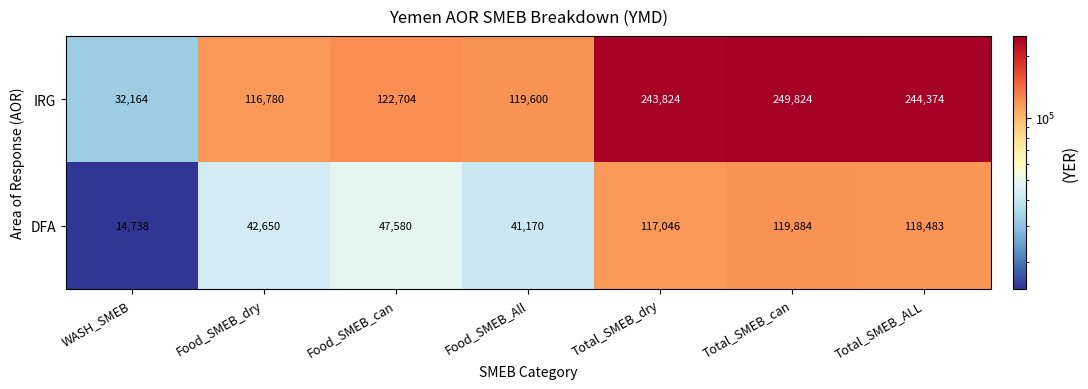

Reading right to left, extract all data points from this chart.

IRG: Total_SMEB_ALL=244374	Total_SMEB_can=249824	Total_SMEB_dry=243824	Food_SMEB_All=119600	Food_SMEB_can=122704	Food_SMEB_dry=116780	WASH_SMEB=32164
DFA: Total_SMEB_ALL=118483	Total_SMEB_can=119884	Total_SMEB_dry=117046	Food_SMEB_All=41170	Food_SMEB_can=47580	Food_SMEB_dry=42650	WASH_SMEB=14738